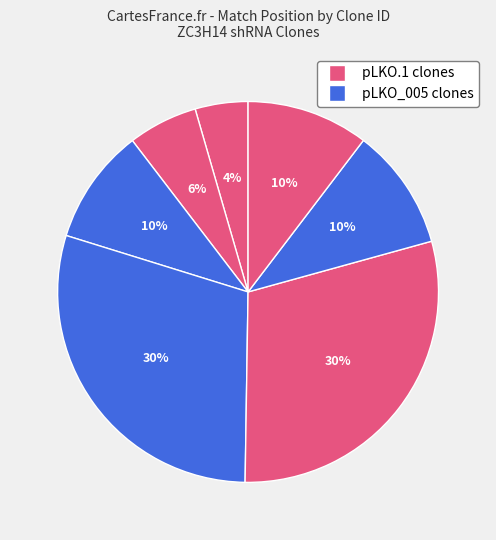

How many segments does this pie chart have?

7